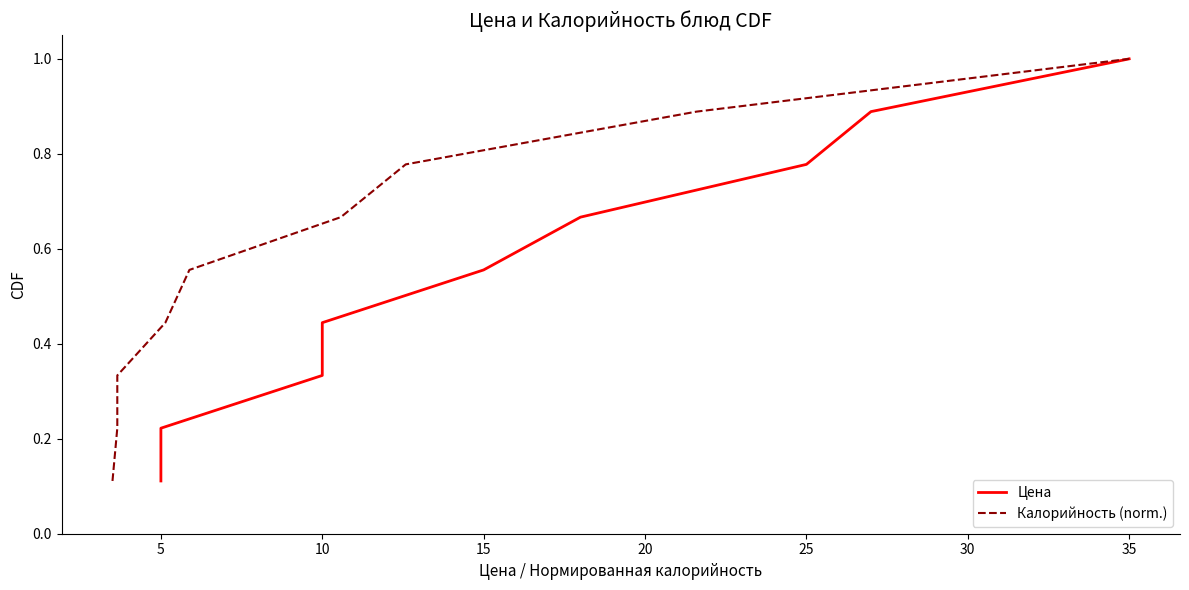

Does the chart have visible grid lines?

No